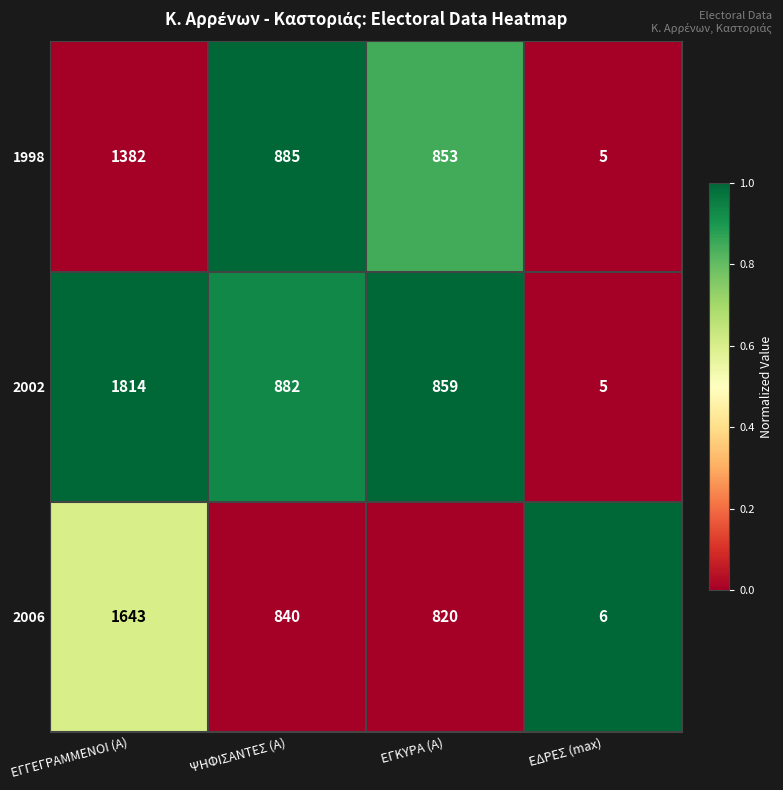

What is the maximum value shown in the chart?

1814